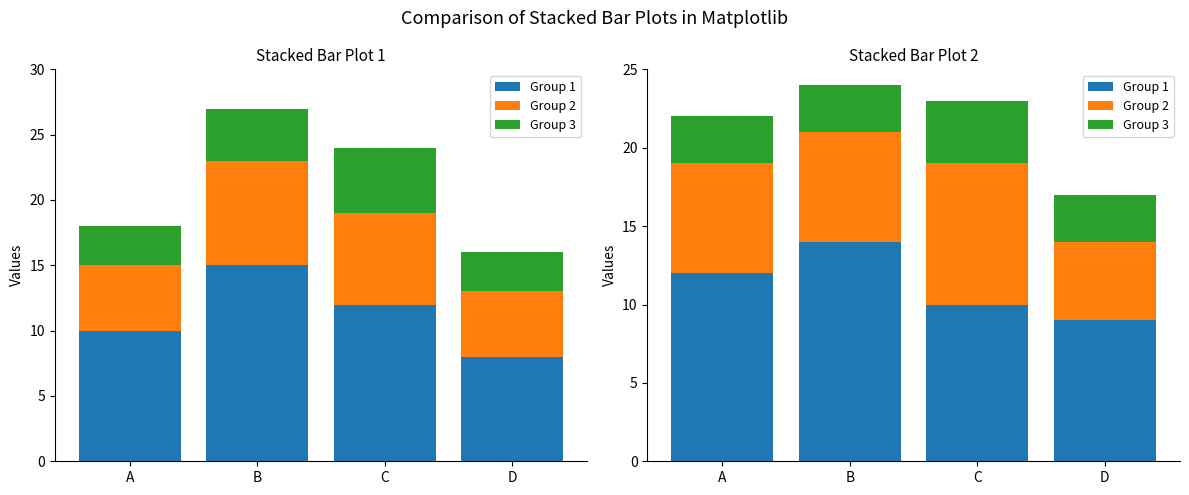

Count the Group 1 values in the range 10 to 14.

3